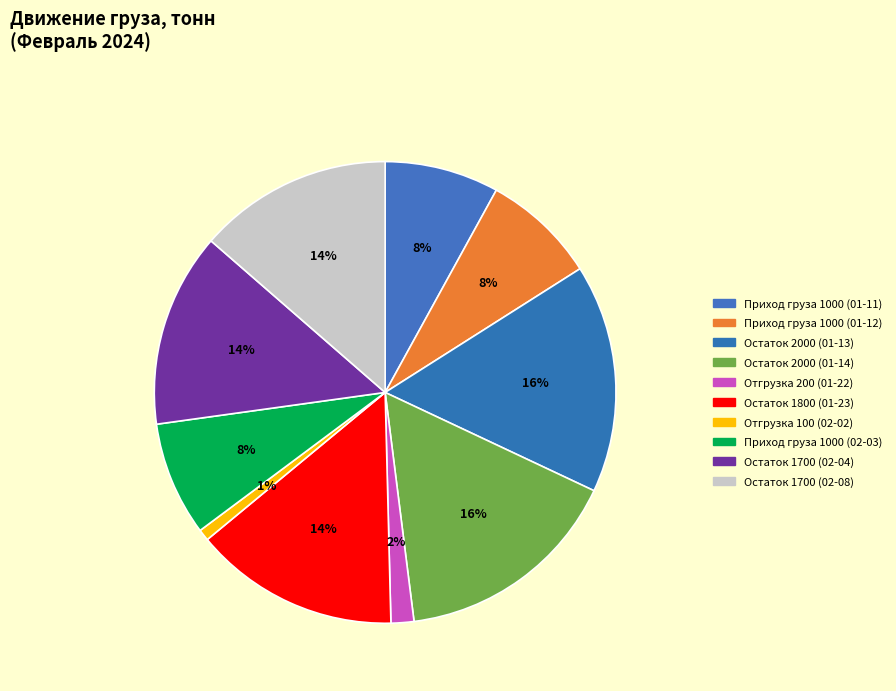

Count the number of slices in the pie.

10